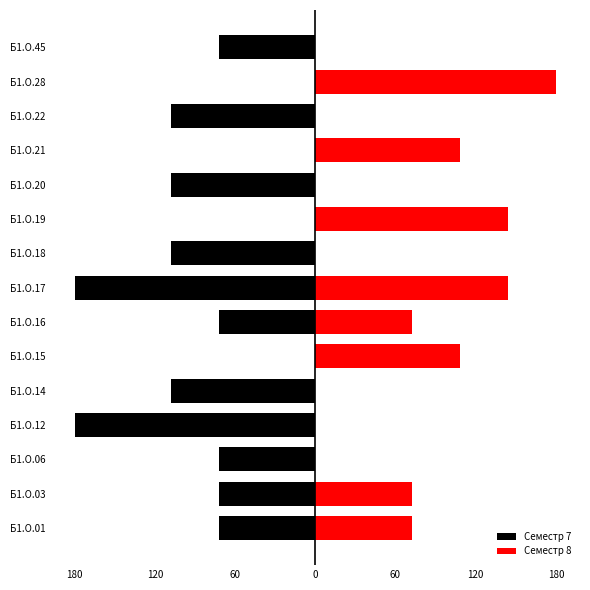

List the series in order of their overall mean, highest first.

Семестр 8, Семестр 7